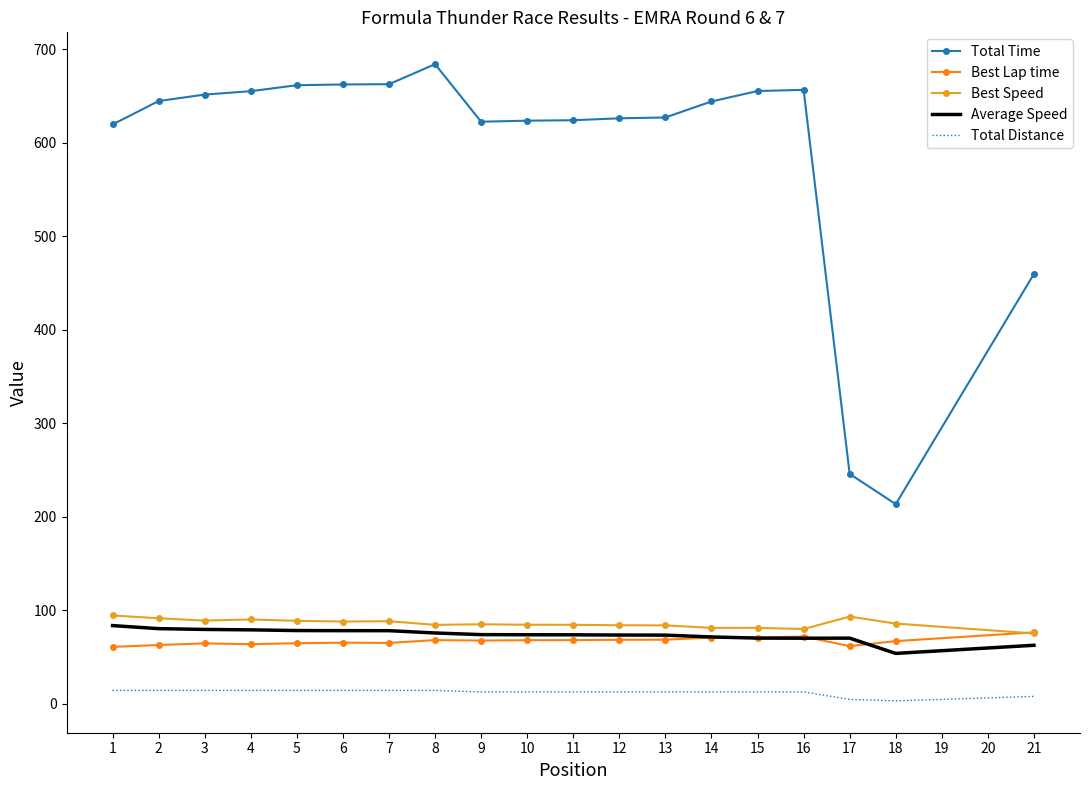

The Best Speed series shows 89.1 at 3. True or false?

True